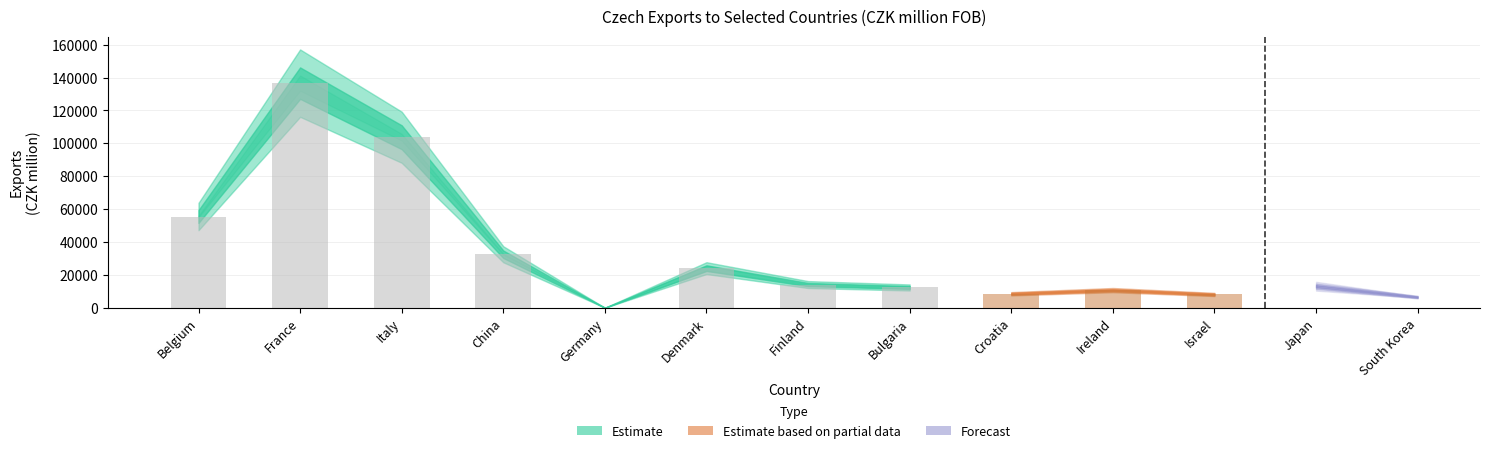

What is the label of the 3rd bar from the left?

Italy